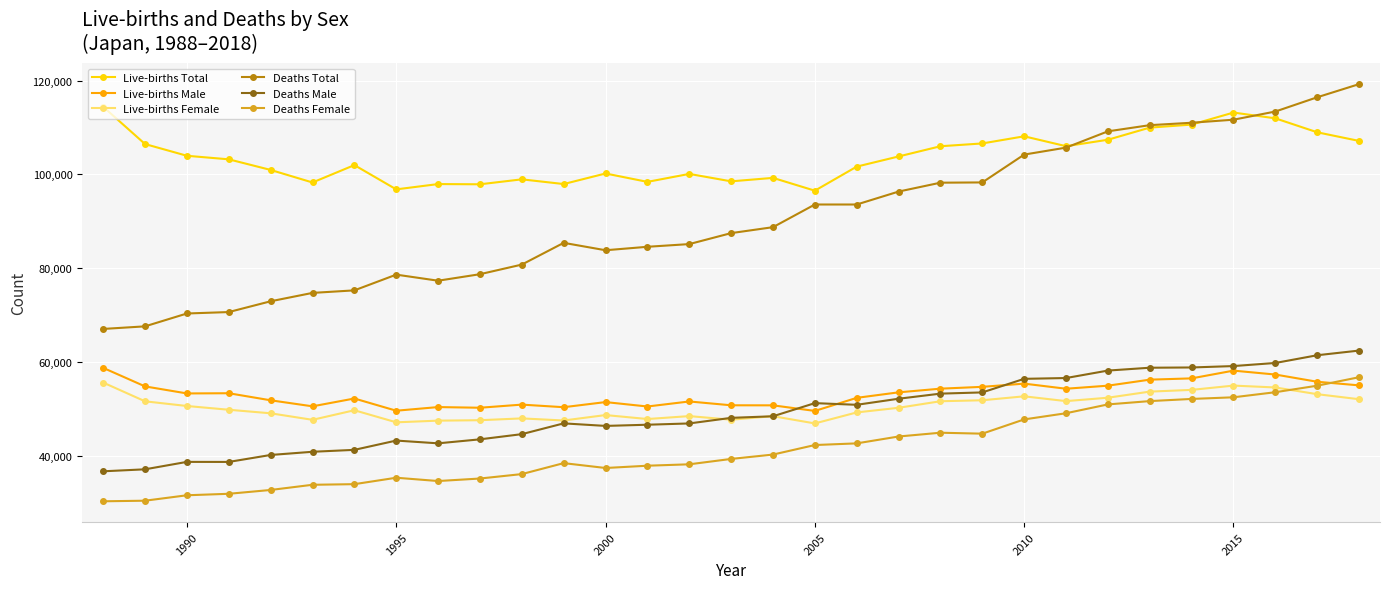

What are all the series names shown in the legend?

Live-births Total, Live-births Male, Live-births Female, Deaths Total, Deaths Male, Deaths Female